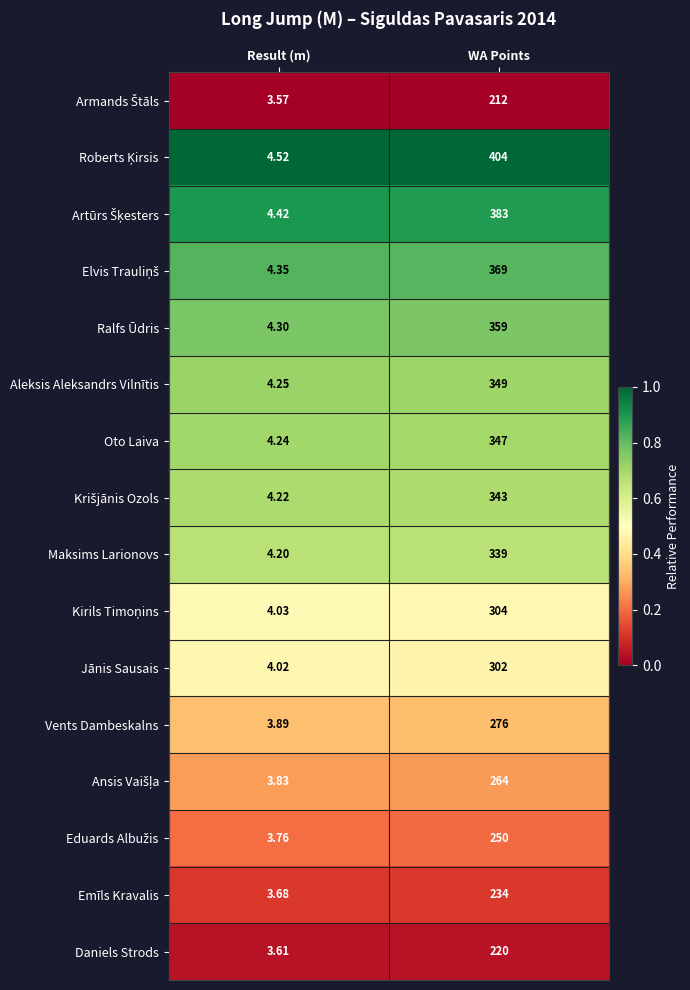

At which category is the sum across all series the highest?

WA Points